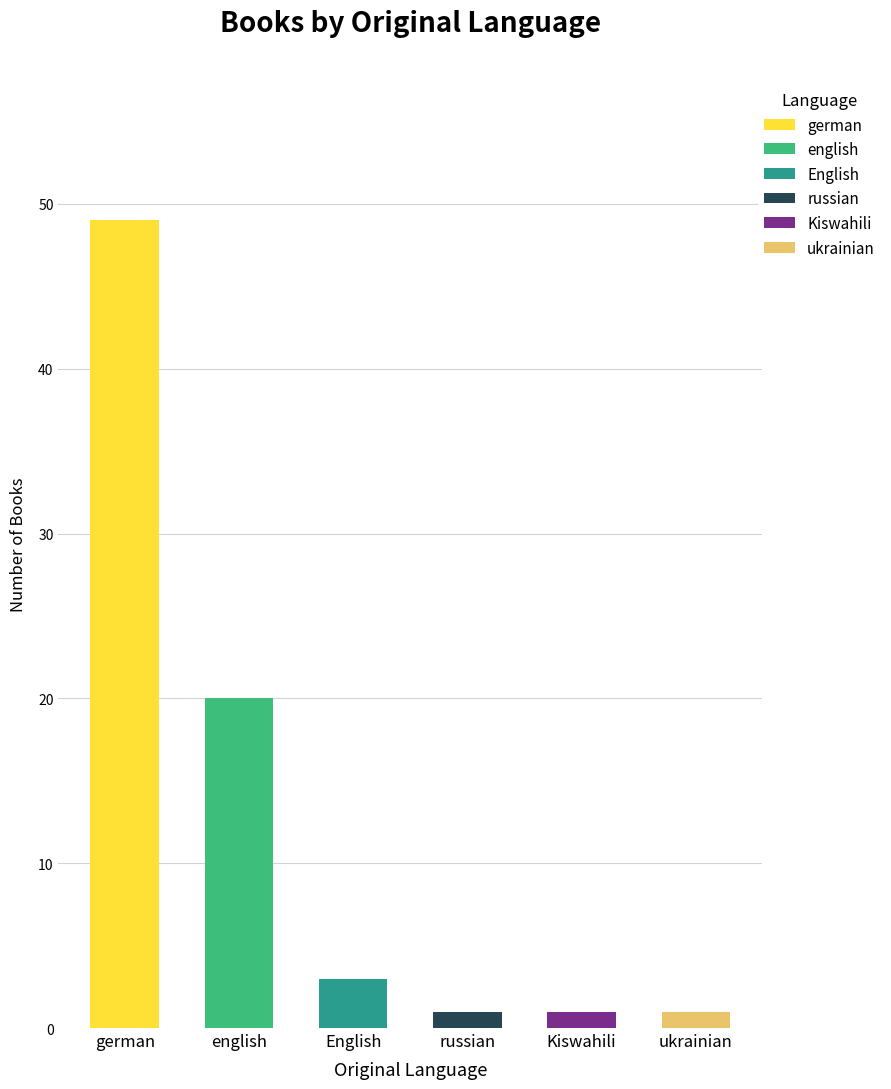

List the labels in order of value, largest first.

german, english, English, russian, Kiswahili, ukrainian